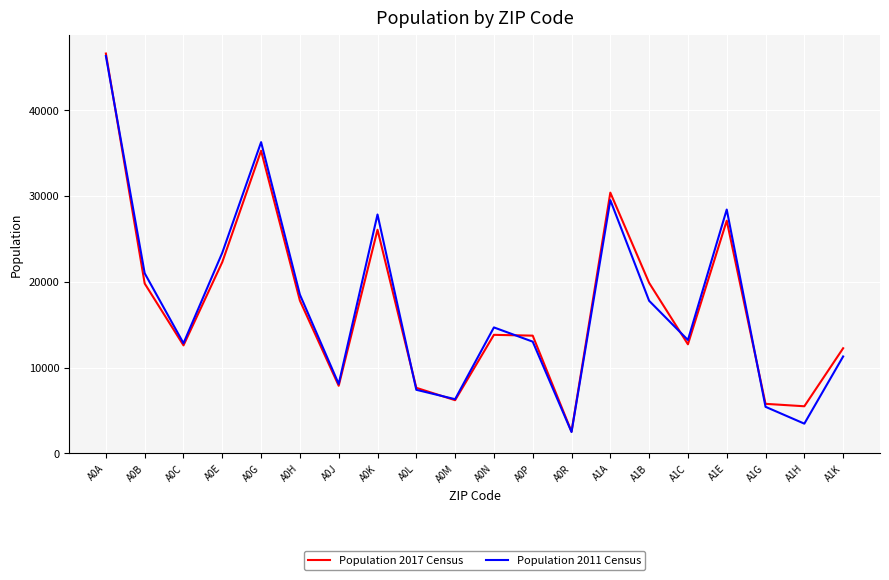

What is the minimum value for Population 2017 Census?

2543